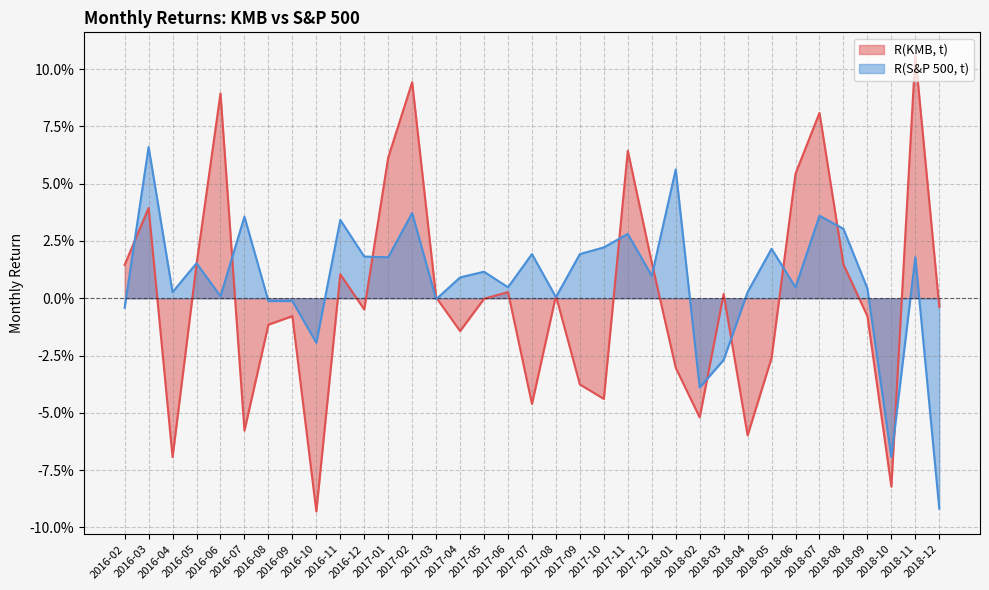

Reading right to left, list all the values displayed in this chart.

R(KMB, t): 2018-12=-0.0	2018-11=0.1	2018-10=-0.1	2018-09=-0.0	2018-08=0.0	2018-07=0.1	2018-06=0.1	2018-05=-0.0	2018-04=-0.1	2018-03=0.0	2018-02=-0.1	2018-01=-0.0	2017-12=0.0	2017-11=0.1	2017-10=-0.0	2017-09=-0.0	2017-08=0.0	2017-07=-0.0	2017-06=0.0	2017-05=-0.0	2017-04=-0.0	2017-03=0.0	2017-02=0.1	2017-01=0.1	2016-12=-0.0	2016-11=0.0	2016-10=-0.1	2016-09=-0.0	2016-08=-0.0	2016-07=-0.1	2016-06=0.1	2016-05=0.0	2016-04=-0.1	2016-03=0.0	2016-02=0.0
R(S&P 500, t): 2018-12=-0.1	2018-11=0.0	2018-10=-0.1	2018-09=0.0	2018-08=0.0	2018-07=0.0	2018-06=0.0	2018-05=0.0	2018-04=0.0	2018-03=-0.0	2018-02=-0.0	2018-01=0.1	2017-12=0.0	2017-11=0.0	2017-10=0.0	2017-09=0.0	2017-08=0.0	2017-07=0.0	2017-06=0.0	2017-05=0.0	2017-04=0.0	2017-03=-0.0	2017-02=0.0	2017-01=0.0	2016-12=0.0	2016-11=0.0	2016-10=-0.0	2016-09=-0.0	2016-08=-0.0	2016-07=0.0	2016-06=0.0	2016-05=0.0	2016-04=0.0	2016-03=0.1	2016-02=-0.0